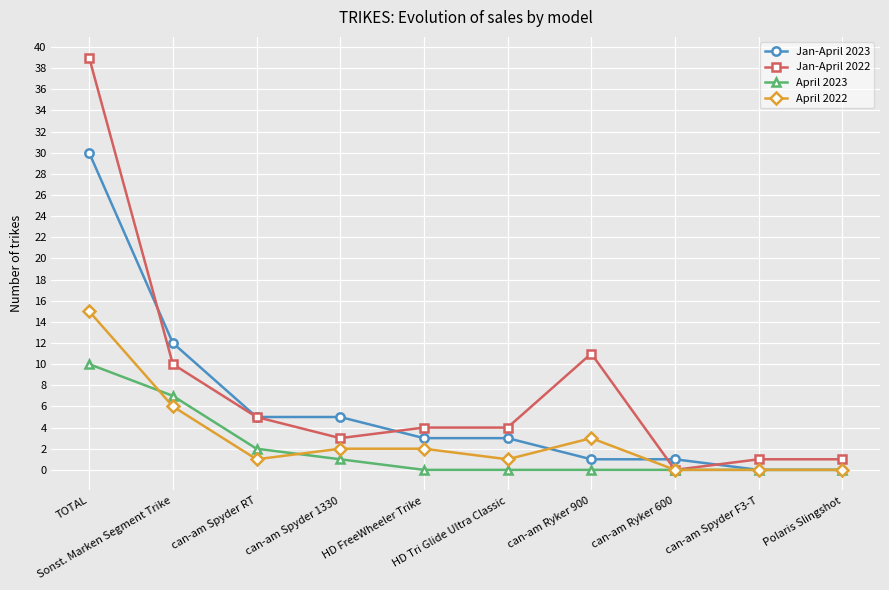

List the series in order of their peak value, highest first.

Jan-April 2022, Jan-April 2023, April 2022, April 2023